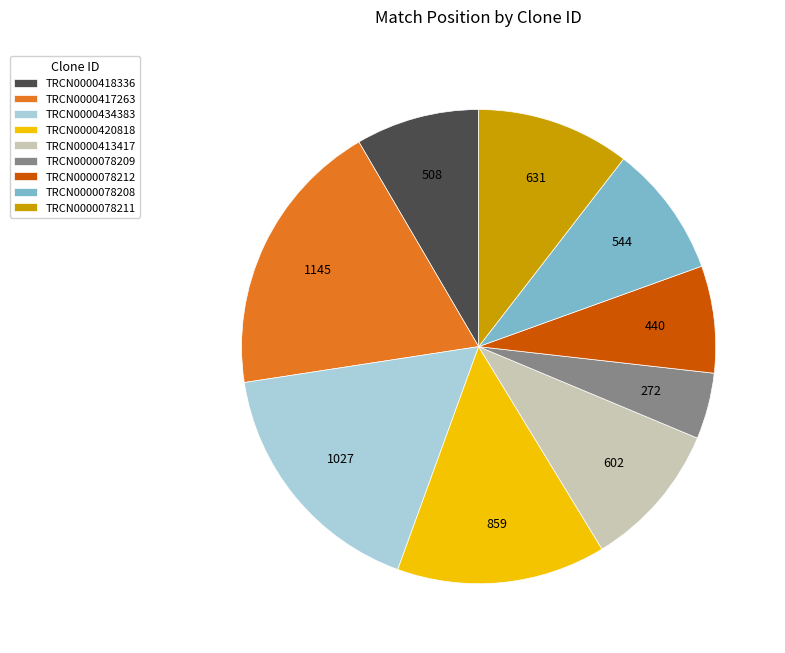

Is there any slice that represents more than half of the pie?

No